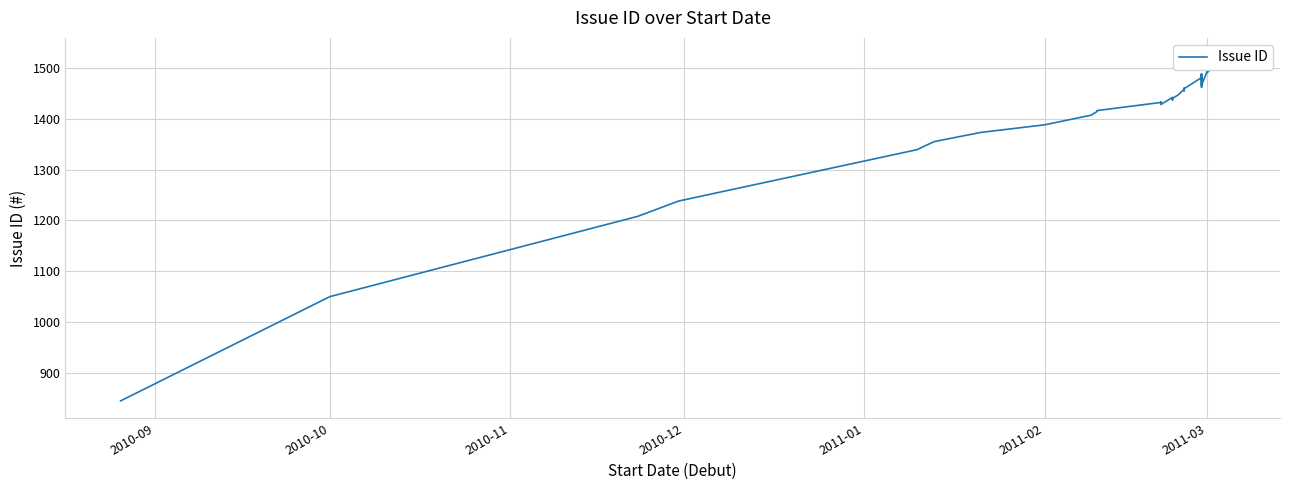

What position from the left is 33?

34